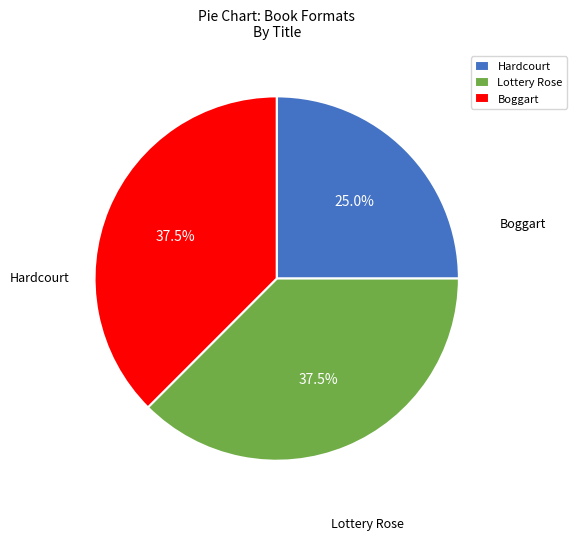

What is the ratio of the value at Hardcourt to the value at Boggart?

0.7